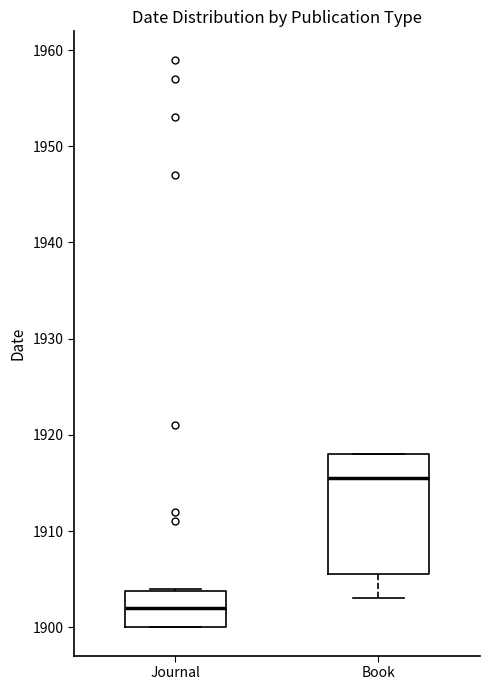

Which box has the highest median line?

Book